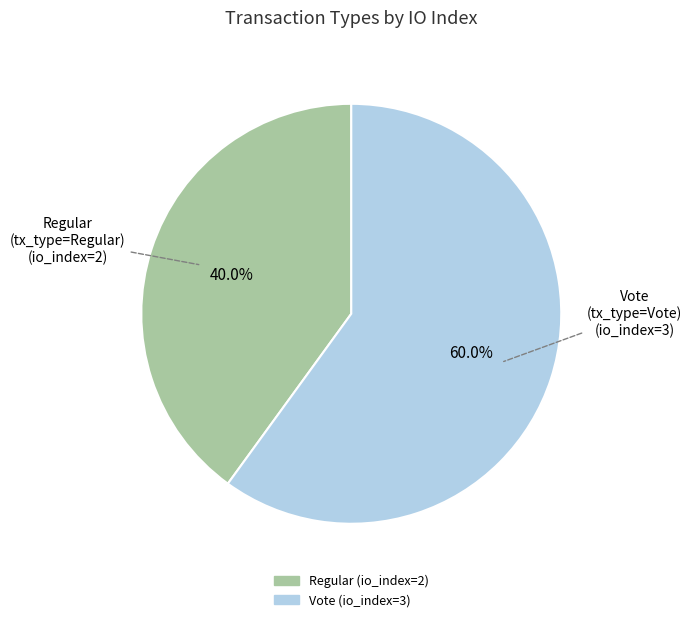

Between Regular (io_index=2) and Vote (io_index=3), which is larger?

Vote (io_index=3)